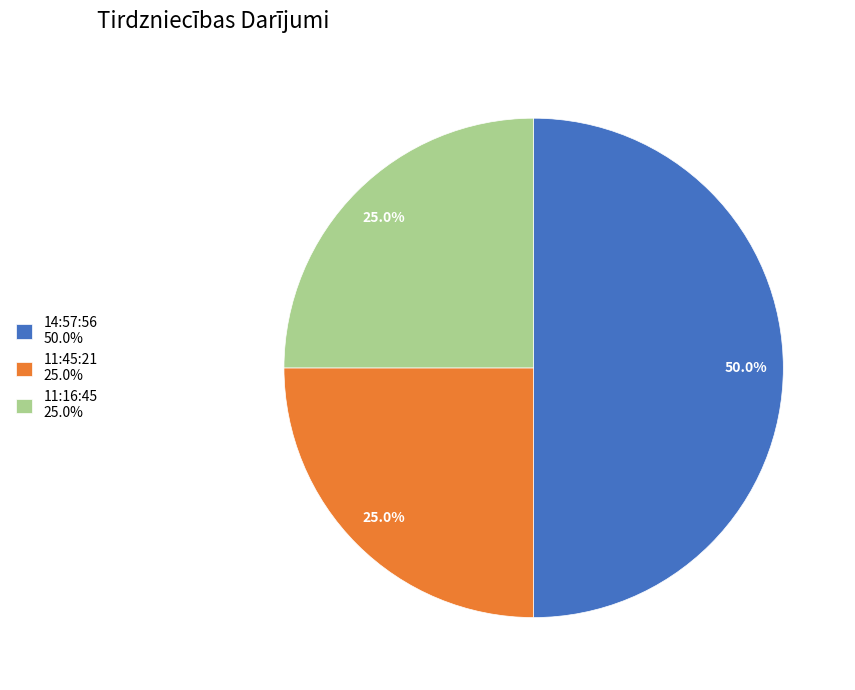

What percentage is the 11:16:45 slice, to the nearest percent?

25%